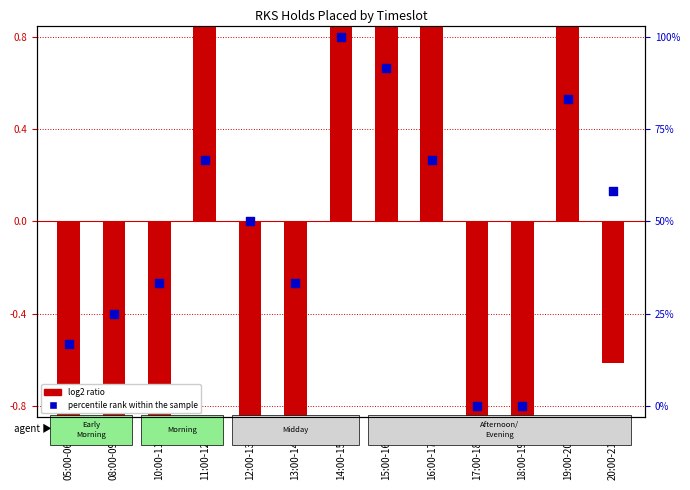

Which series contains the lowest Y value?

log2 ratio